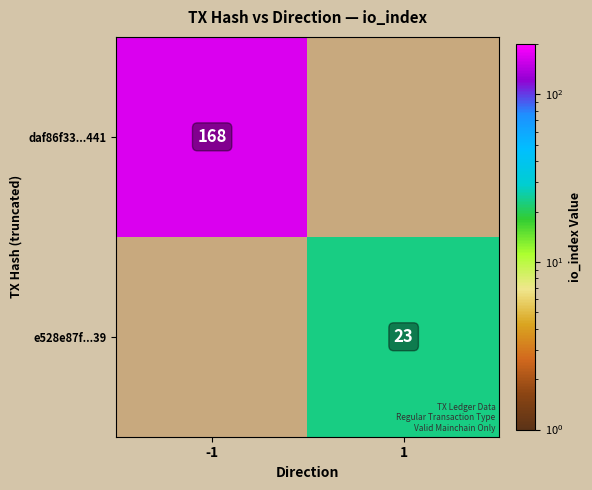

Is it true that daf86f33...441 equals 258 at -1?

False